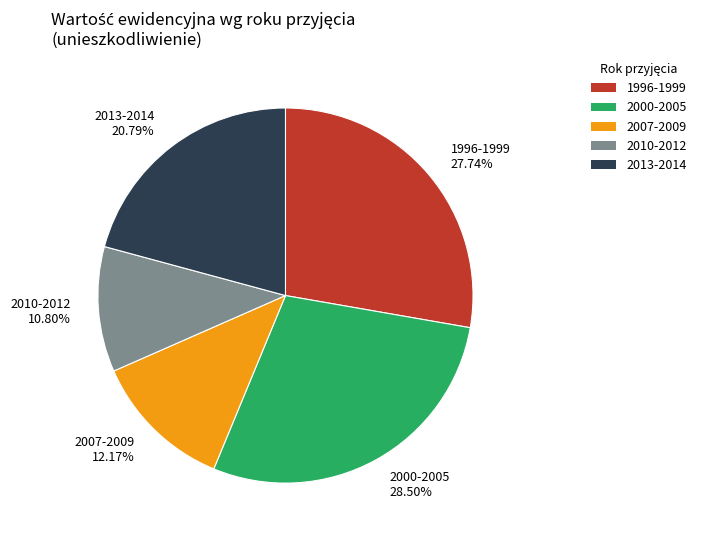

Between 2013-2014 and 2007-2009, which is larger?

2013-2014